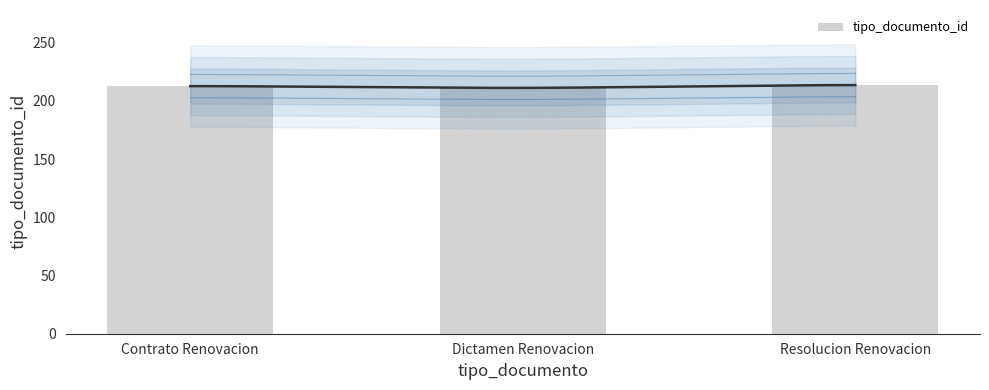

Reading right to left, list all the values displayed in this chart.

214	211	213